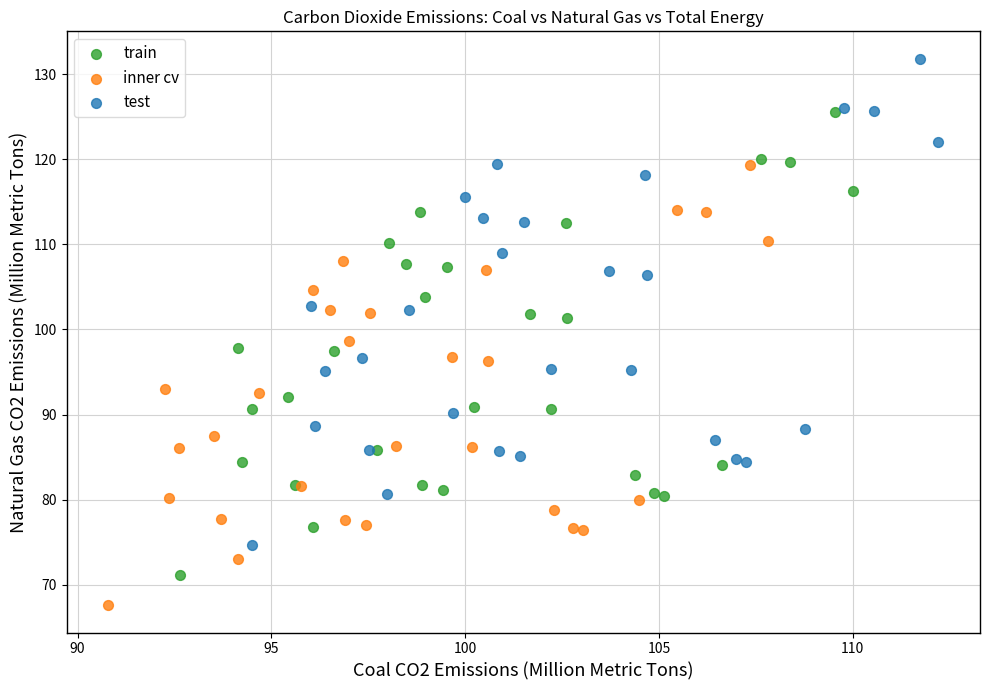

Which series reaches the minimum Y coordinate?

inner cv